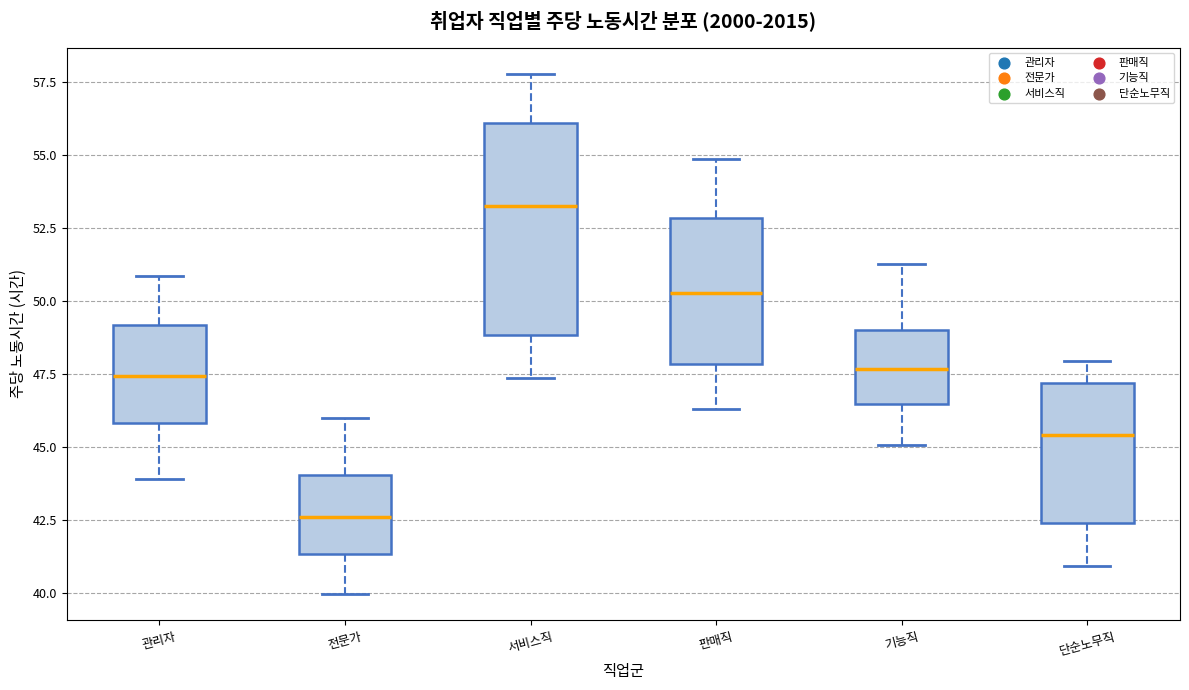

Which box has the highest median line?

서비스직